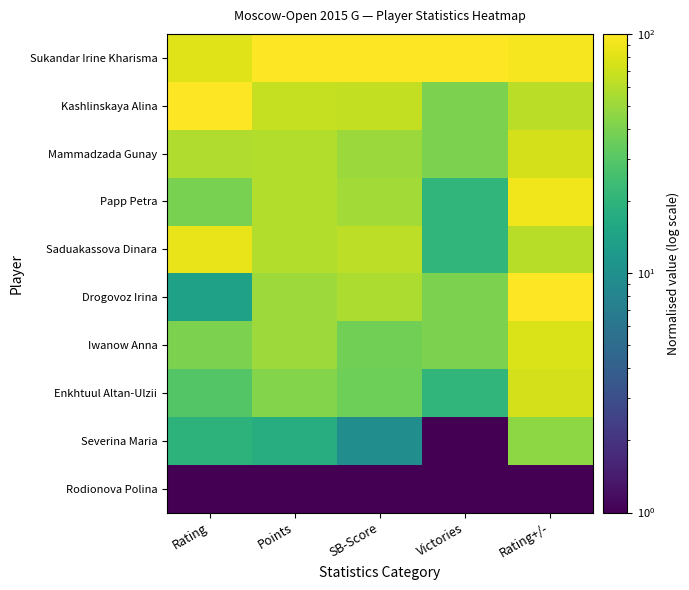

Reading left to right, extract all data points from this chart.

Sukandar Irine Kharisma: Rating=80.2	Points=100.0	SB-Score=100.0	Victories=100.0	Rating+/-=94.4
Kashlinskaya Alina: Rating=100.0	Points=67.0	SB-Score=65.9	Victories=40.6	Rating+/-=61.8
Mammadzada Gunay: Rating=58.1	Points=58.8	SB-Score=50.0	Victories=40.6	Rating+/-=74.3
Papp Petra: Rating=39.5	Points=58.8	SB-Score=53.2	Victories=20.8	Rating+/-=90.3
Saduakassova Dinara: Rating=85.5	Points=58.8	SB-Score=62.7	Victories=20.8	Rating+/-=61.4
Drogovoz Irina: Rating=13.9	Points=50.5	SB-Score=56.4	Victories=40.6	Rating+/-=100.0
Iwanow Anna: Rating=40.6	Points=50.5	SB-Score=37.2	Victories=40.6	Rating+/-=77.0
Enkhtuul Altan-Ulzii: Rating=29.2	Points=42.2	SB-Score=36.1	Victories=20.8	Rating+/-=74.5
Severina Maria: Rating=19.7	Points=17.5	SB-Score=9.5	Victories=1.0	Rating+/-=45.6
Rodionova Polina: Rating=1.0	Points=1.0	SB-Score=1.0	Victories=1.0	Rating+/-=1.0